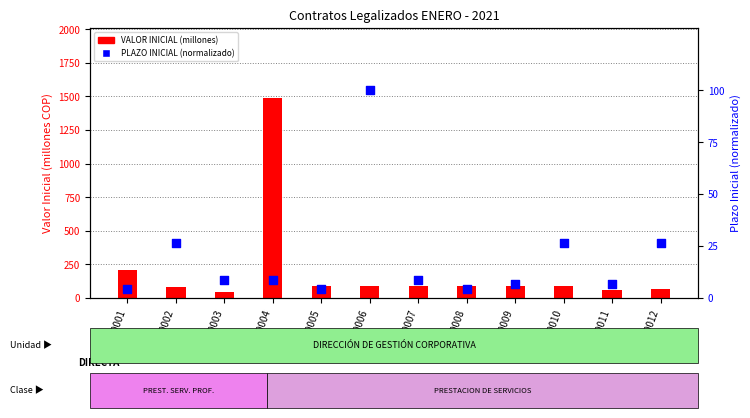

Which series has the largest total across all categories?

VALOR INICIAL (millones)